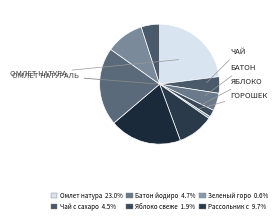

What is the smallest slice in the pie chart?

Зеленый горошек